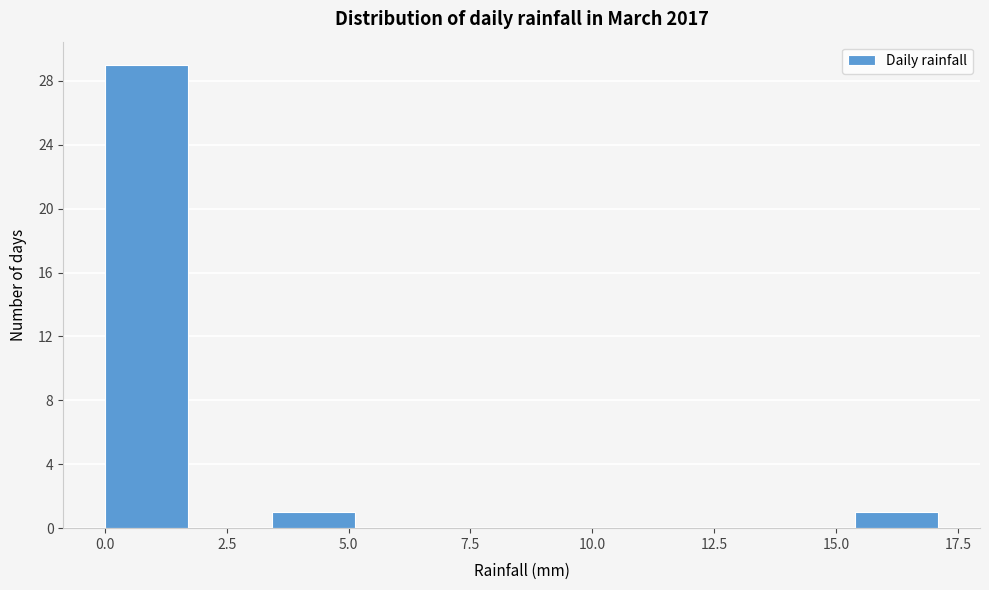

Read against the x-axis, roughly where is the centre of the tallest bar?

1.0